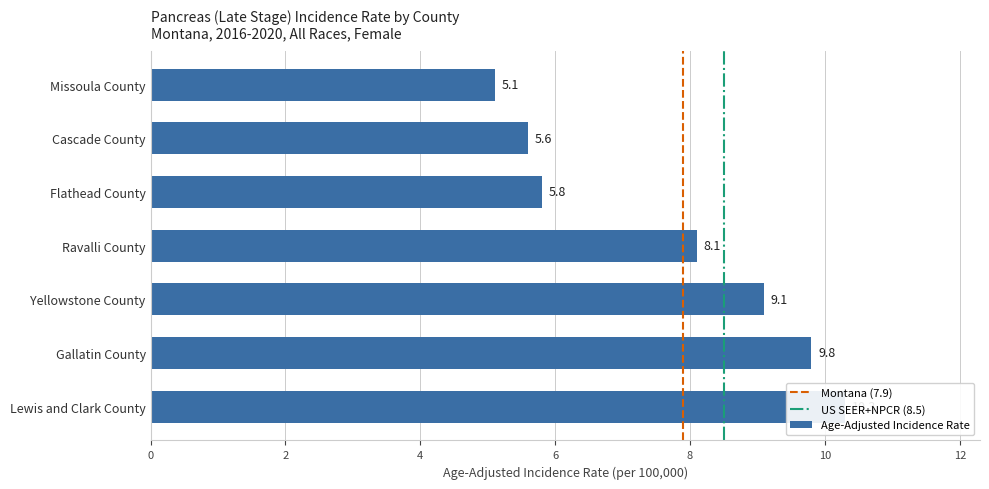

True or false: the data shows 8.1 at Ravalli County.

True